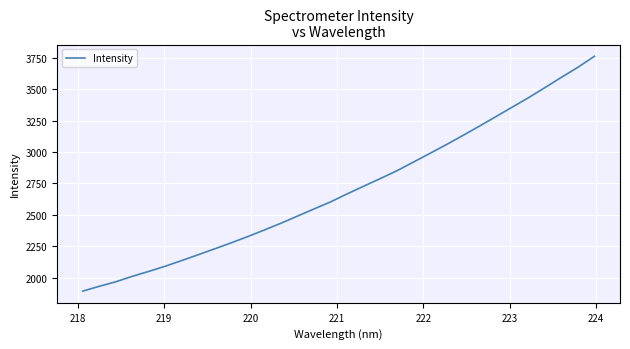

What is the difference between the maximum and minimum values?

1866.0